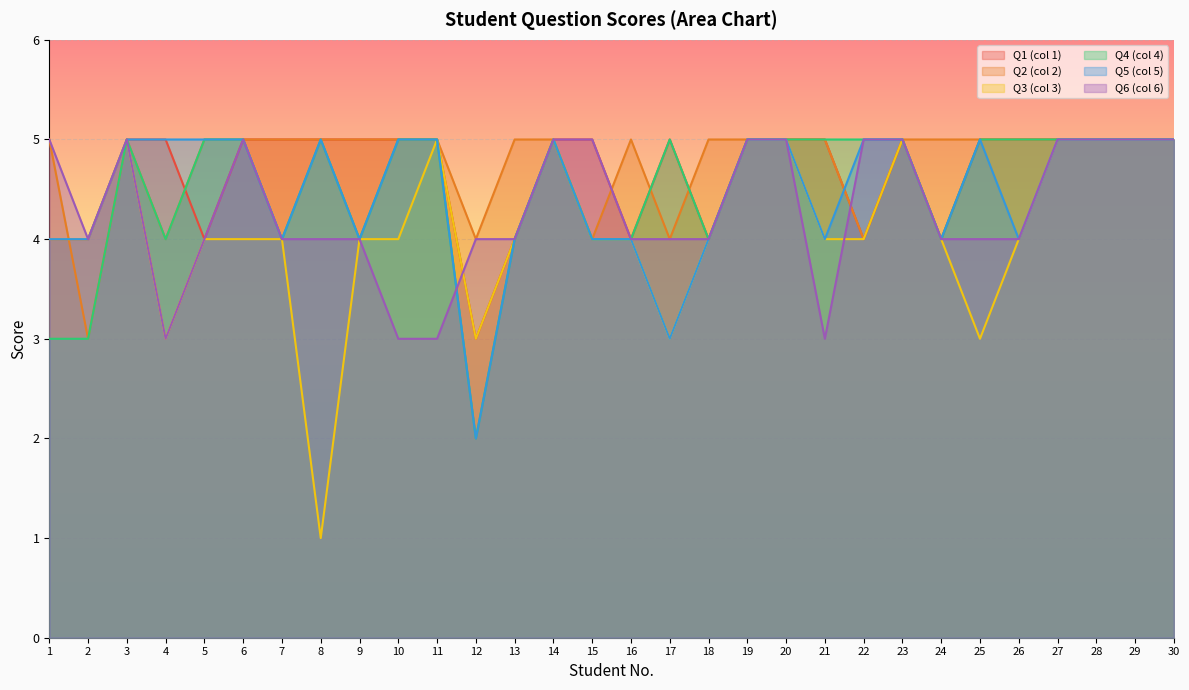

At which category does the chart reach its minimum across all series?

8